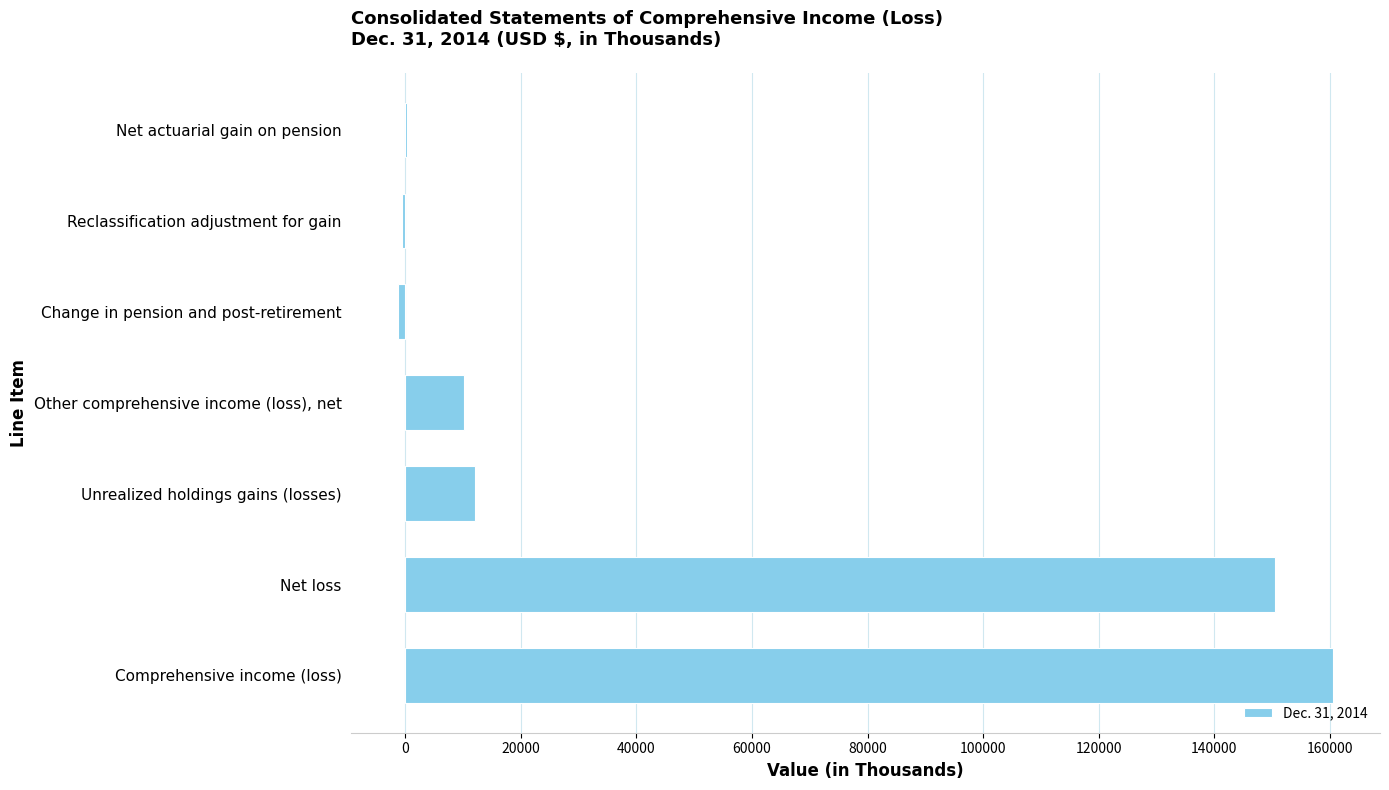

Are the bars horizontal?

Yes